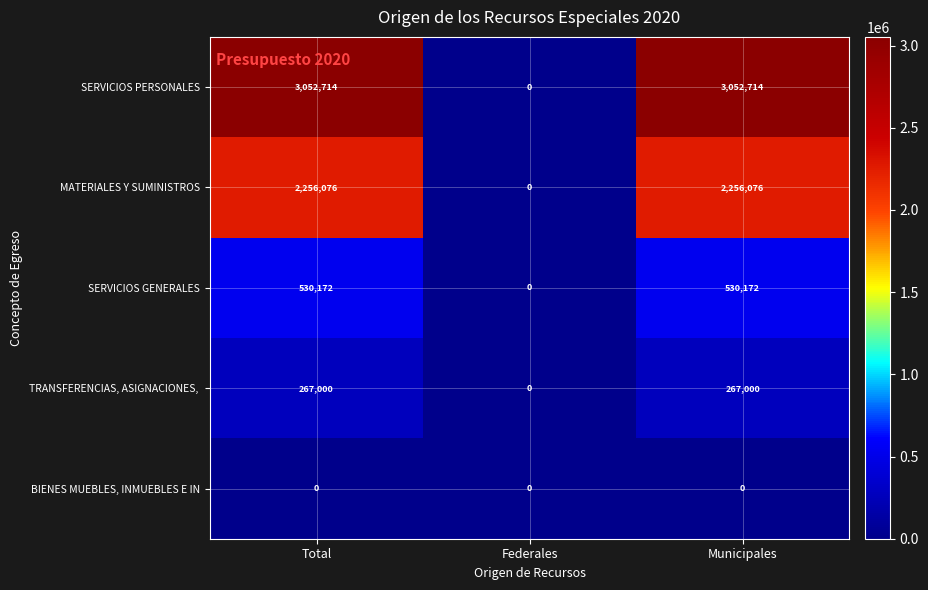

How many MATERIALES Y SUMINISTROS values are between 0 and 2256076?

3